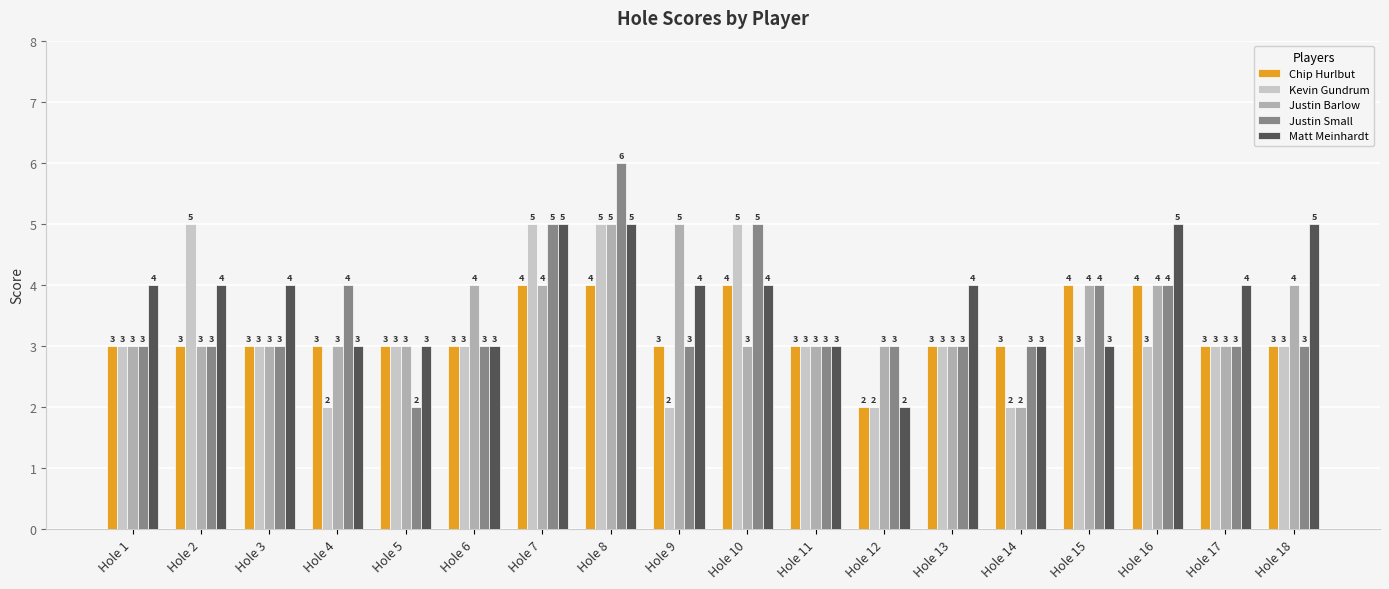

What is the minimum value shown in the chart?

2